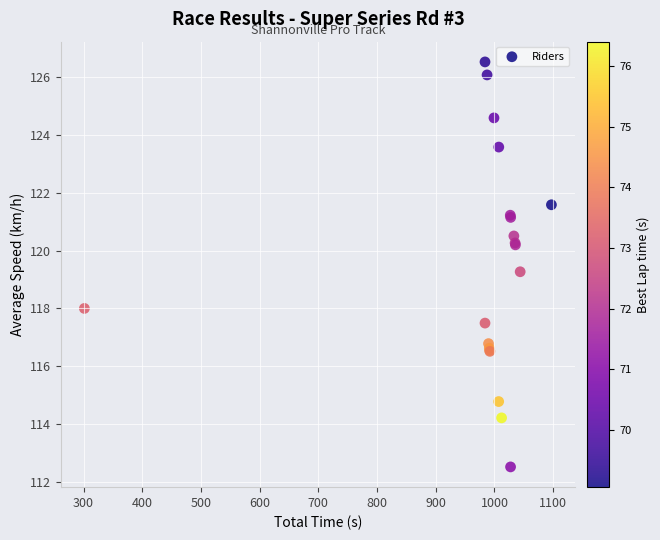

What Y value in the scatter plot is closest to 119?

119.3